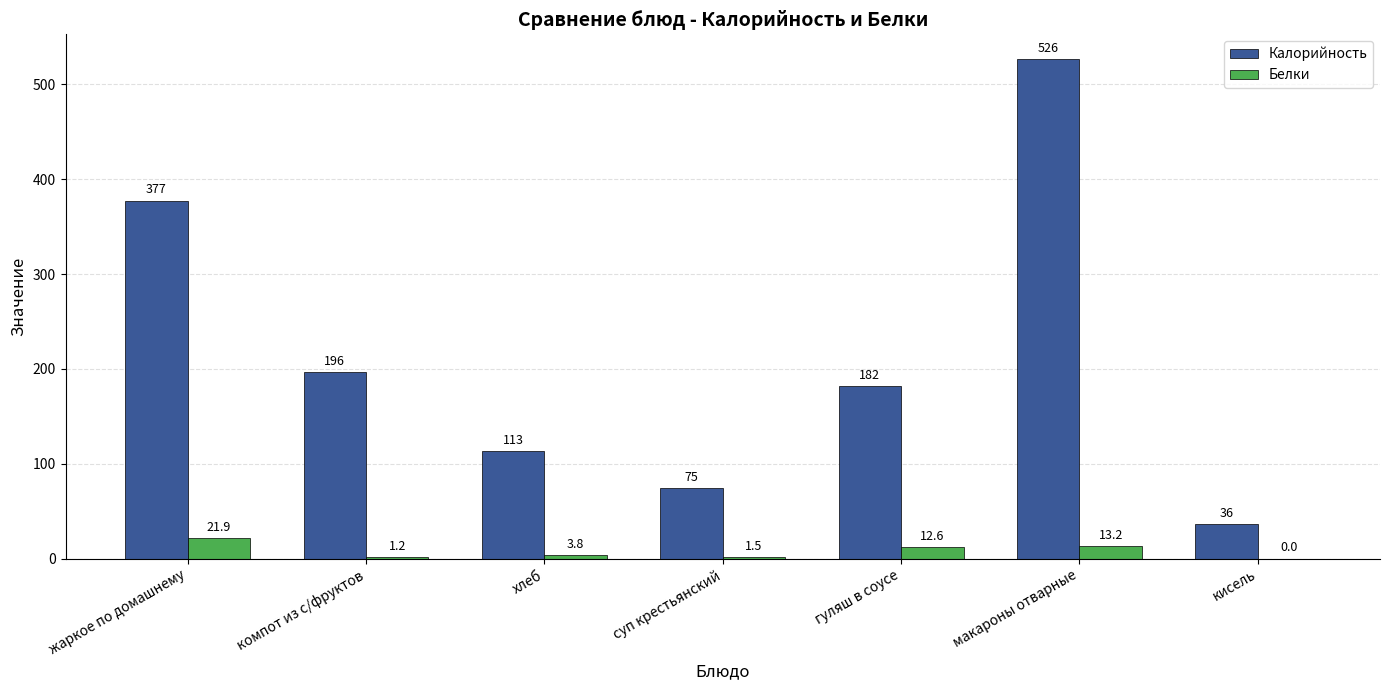

Is it true that Калорийность equals 526.4 at макароны отварные?

True